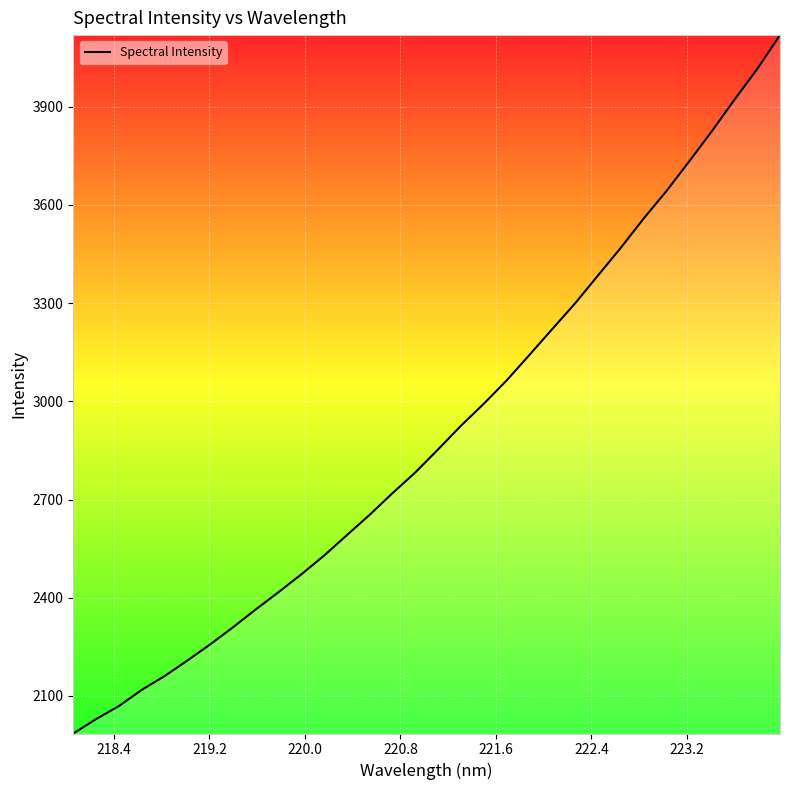

What is the smallest value displayed?

1985.3